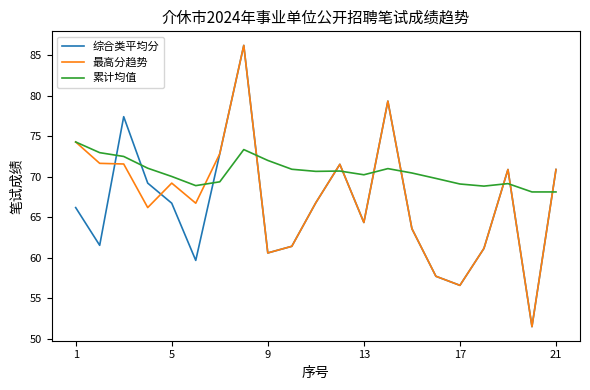

What is the lowest value of the 综合类平均分 series?

51.5